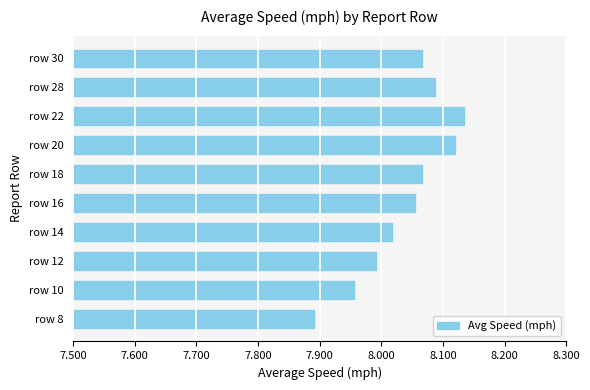

What is the change in value from row 12 to row 16?

+0.1